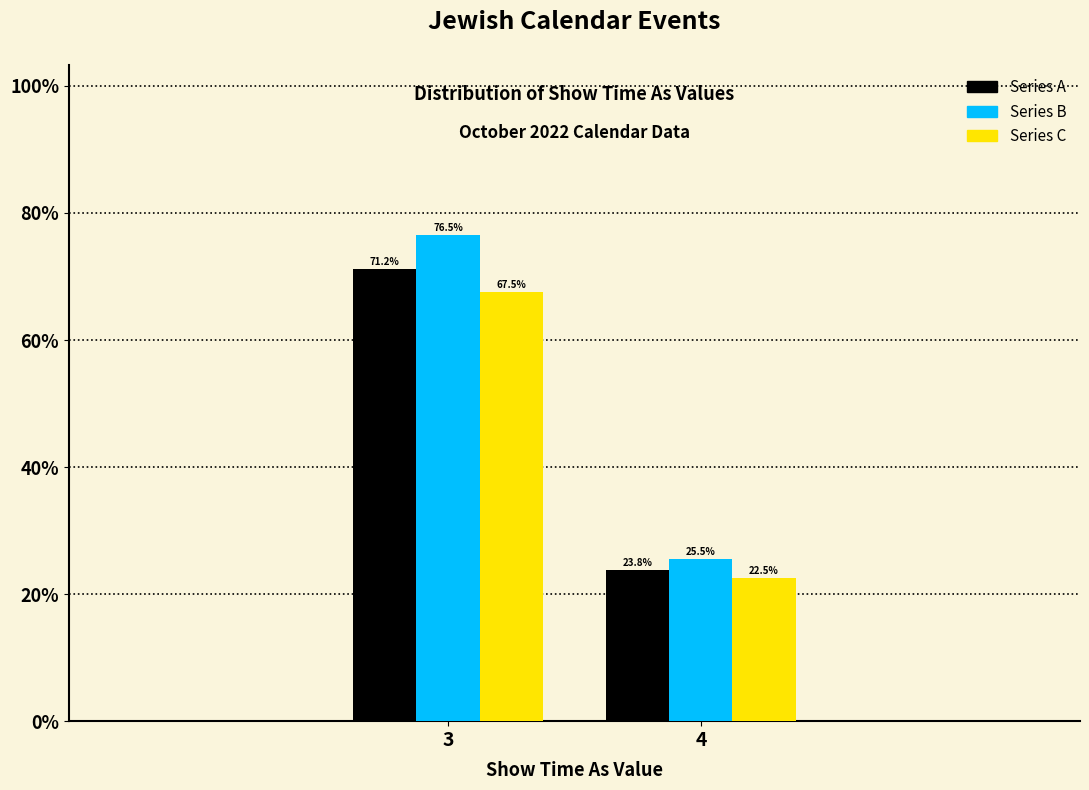

Which series changed the most between 3 and 4?

Series B